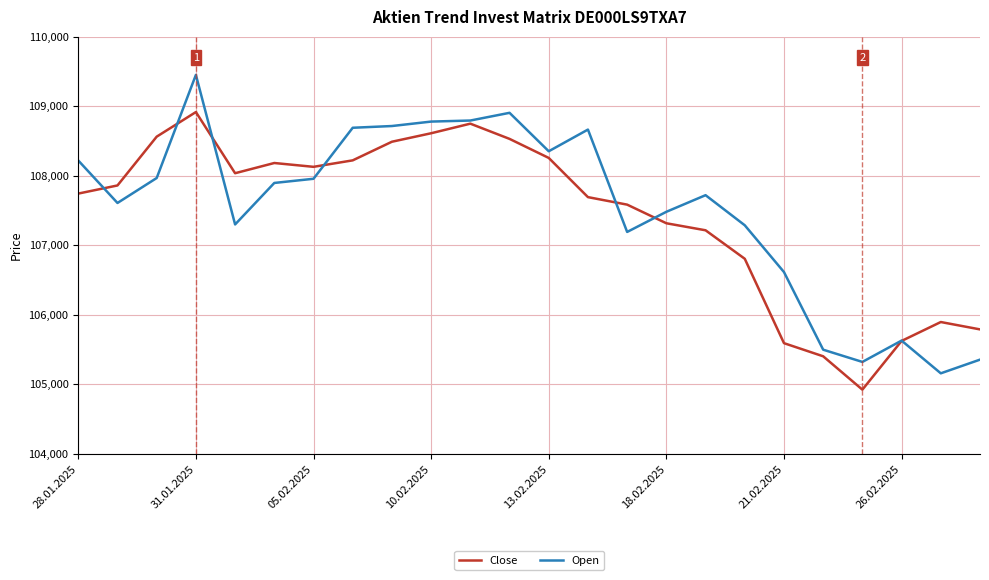

What is the lowest value of the Close series?

104923